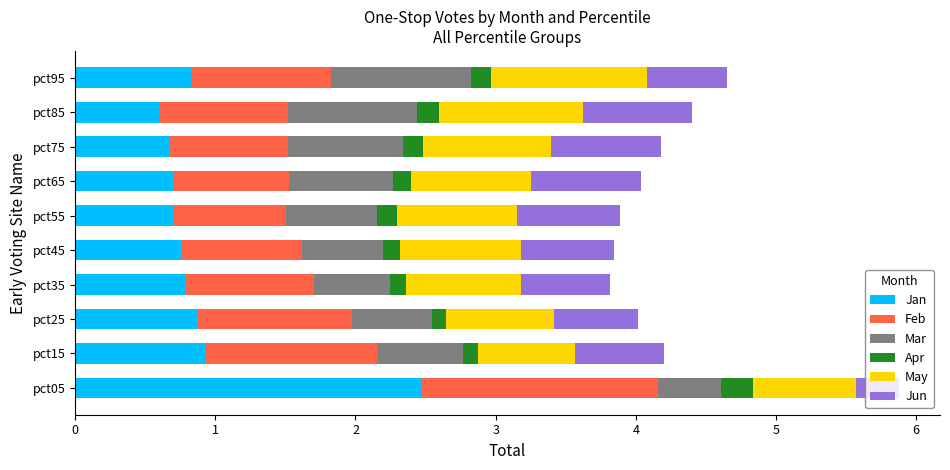

What is the highest value of the Jan series?

2.5